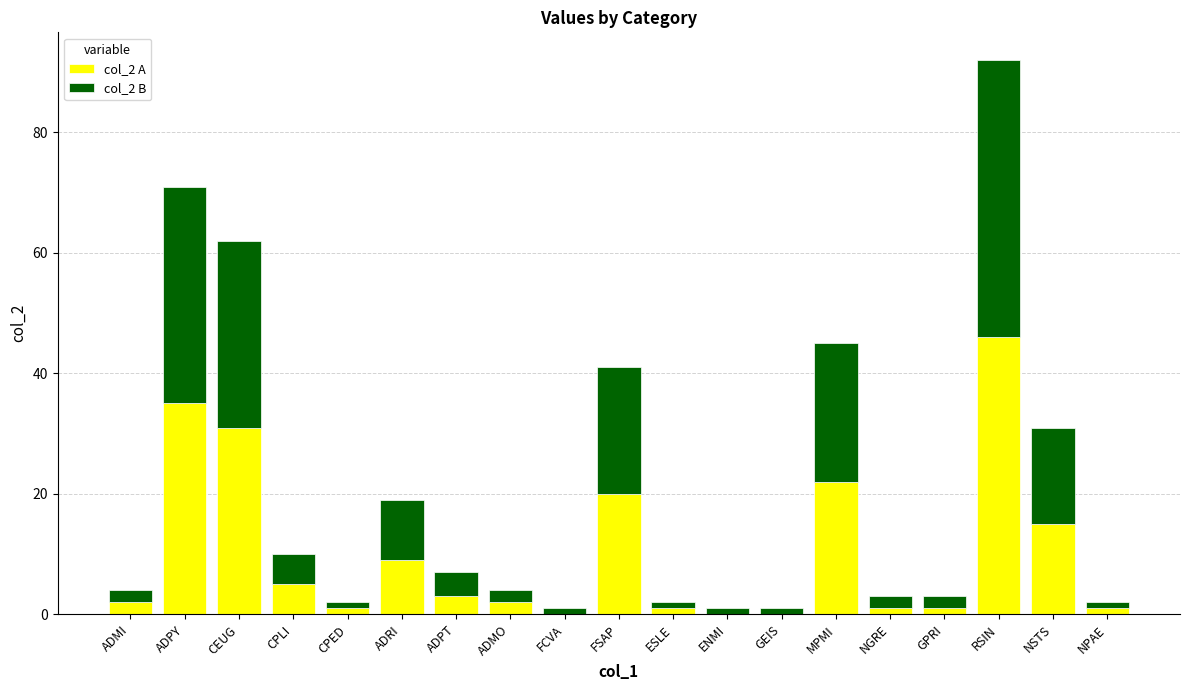

What is the total value across all series at MPMI?

45